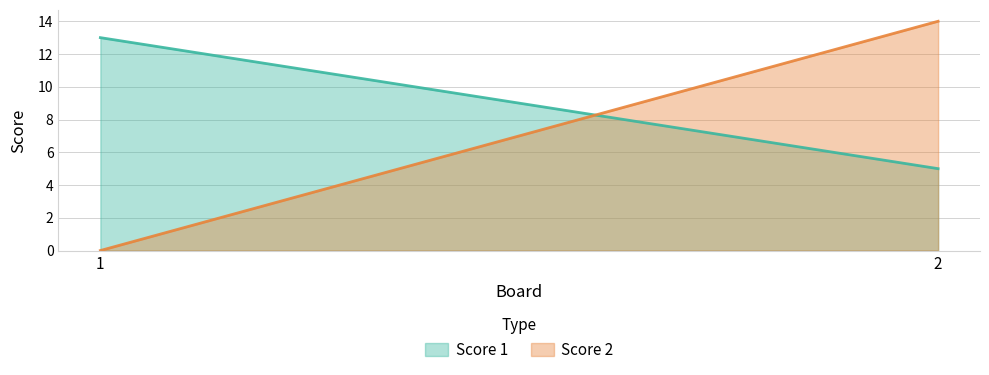

Rank the series by their maximum value, from lowest to highest.

Score 1, Score 2